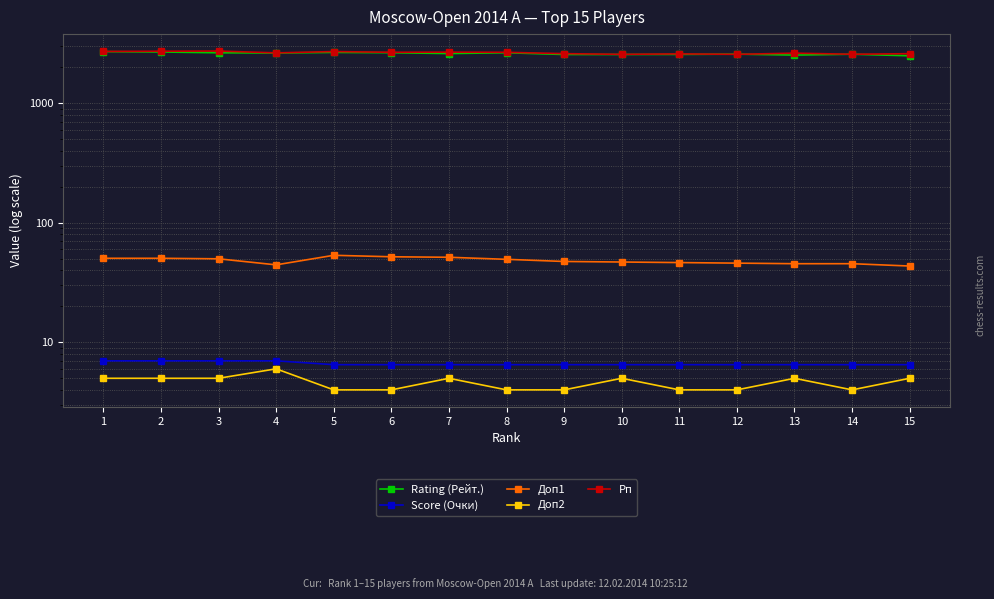

Where is the first local maximum for Доп2?

4